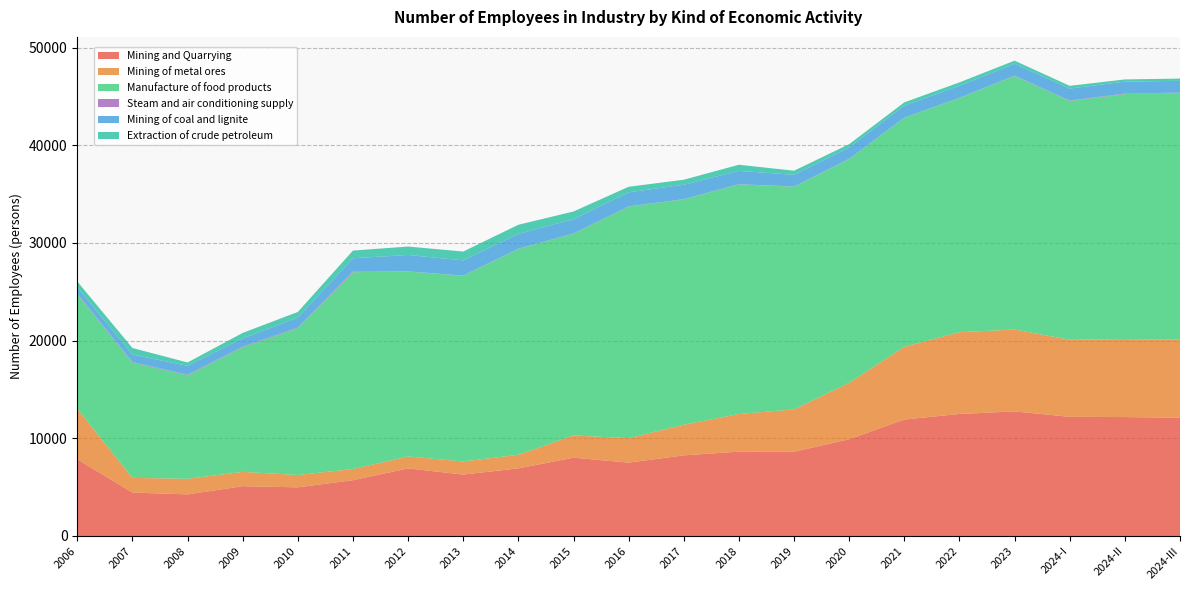

Reading right to left, list all the values displayed in this chart.

Mining and Quarrying: 2024-III=12098	2024-II=12179	2024-I=12202	2023=12755	2022=12491	2021=11925	2020=9913	2019=8620	2018=8634	2017=8255	2016=7512	2015=8018	2014=6924	2013=6289	2012=6919	2011=5714	2010=4981	2009=5100	2008=4260	2007=4447	2006=7865
Mining of metal ores: 2024-III=7989	2024-II=7975	2024-I=7886	2023=8385	2022=8376	2021=7446	2020=5770	2019=4339	2018=3856	2017=3138	2016=2503	2015=2276	2014=1390	2013=1345	2012=1218	2011=1144	2010=1263	2009=1468	2008=1594	2007=1503	2006=5154
Manufacture of food products: 2024-III=25246	2024-II=25095	2024-I=24452	2023=25955	2022=23977	2021=23443	2020=22916	2019=22803	2018=23502	2017=23074	2016=23710	2015=20654	2014=21075	2013=19010	2012=18939	2011=20152	2010=15033	2009=12763	2008=10603	2007=11808	2006=11738
Steam and air conditioning supply: 2024-III=59	2024-II=53	2024-I=48	2023=42	2022=19	2021=23	2020=23	2019=19	2018=25	2017=23	2016=21	2015=21	2014=23	2013=24	2012=10	2011=82	2010=64	2009=66	2008=65	2007=54	2006=73
Mining of coal and lignite: 2024-III=1212	2024-II=1215	2024-I=1223	2023=1219	2022=1233	2021=1231	2020=1157	2019=1195	2018=1369	2017=1473	2016=1443	2015=1470	2014=1517	2013=1549	2012=1690	2011=1344	2010=1022	2009=840	2008=903	2007=762	2006=623
Extraction of crude petroleum: 2024-III=227	2024-II=229	2024-I=278	2023=312	2022=347	2021=329	2020=340	2019=423	2018=625	2017=513	2016=567	2015=785	2014=937	2013=907	2012=860	2011=787	2010=576	2009=557	2008=340	2007=675	2006=601